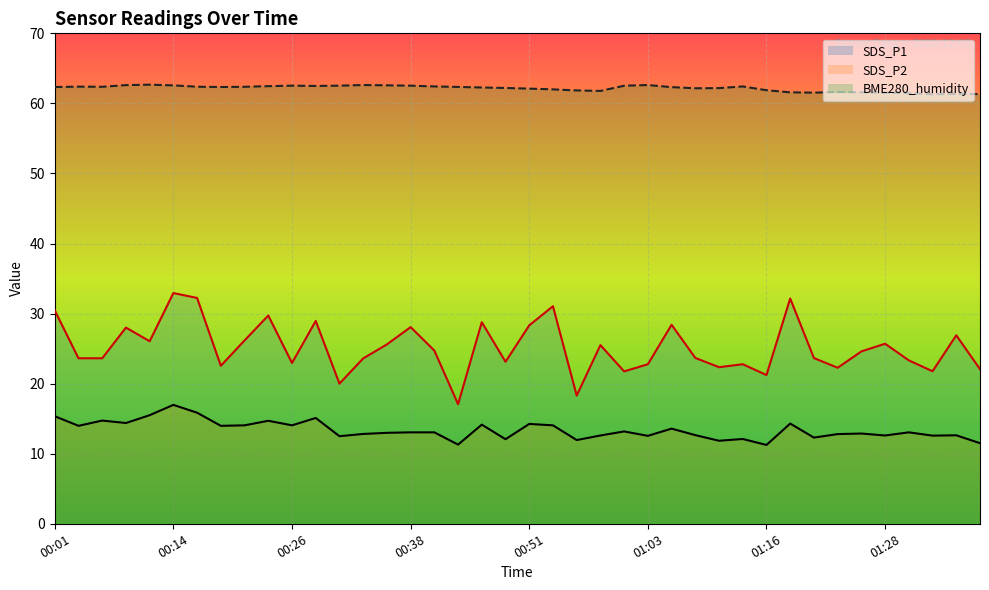

Where does the SDS_P2 series first go above 13?

00:01